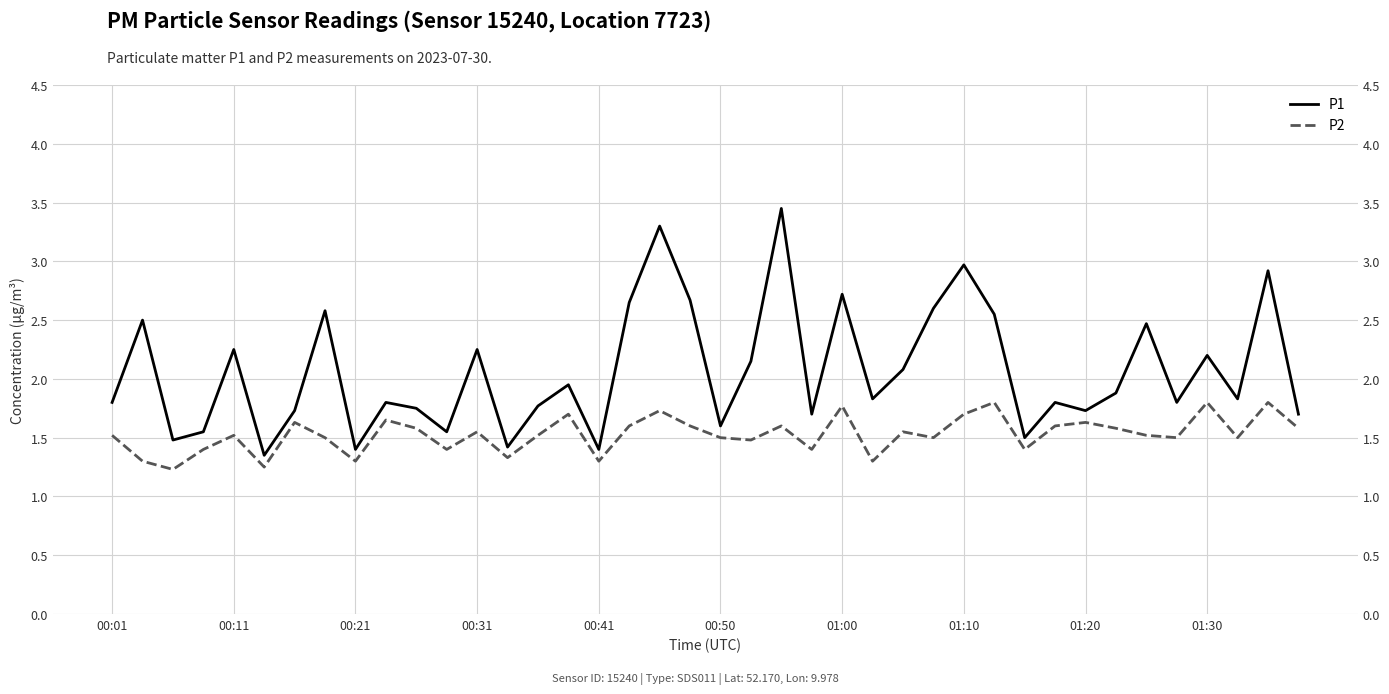

True or false: P1 has a value of 1.8 at 25.

True